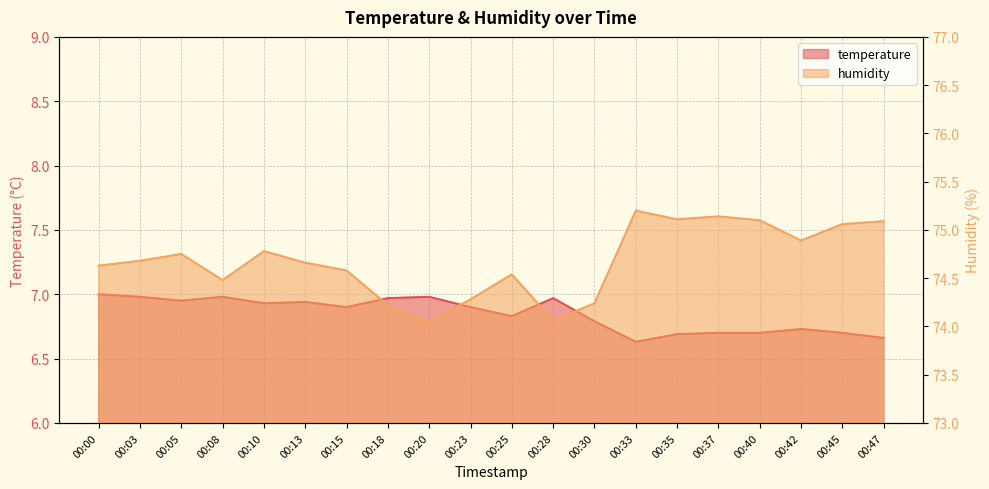

Which series has the largest range (max minus min)?

humidity